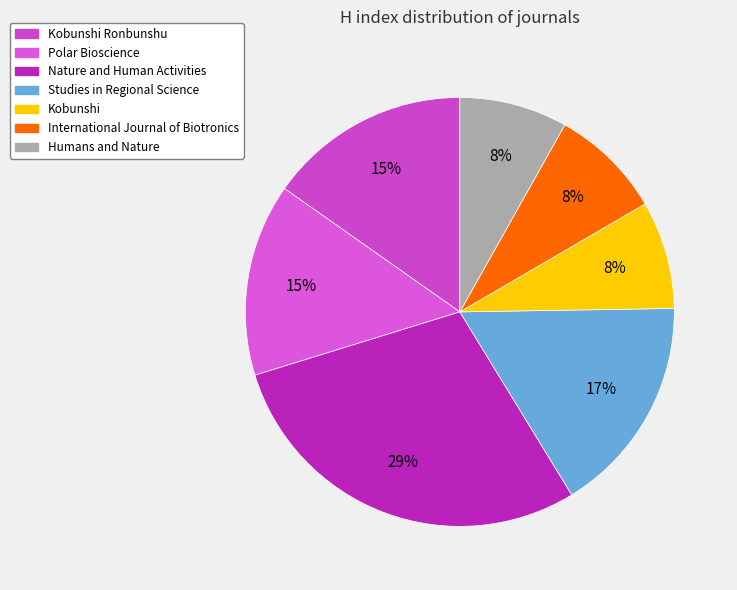

To the nearest percent, what is the combined percentage of Studies in Regional Science and Polar Bioscience?

31%